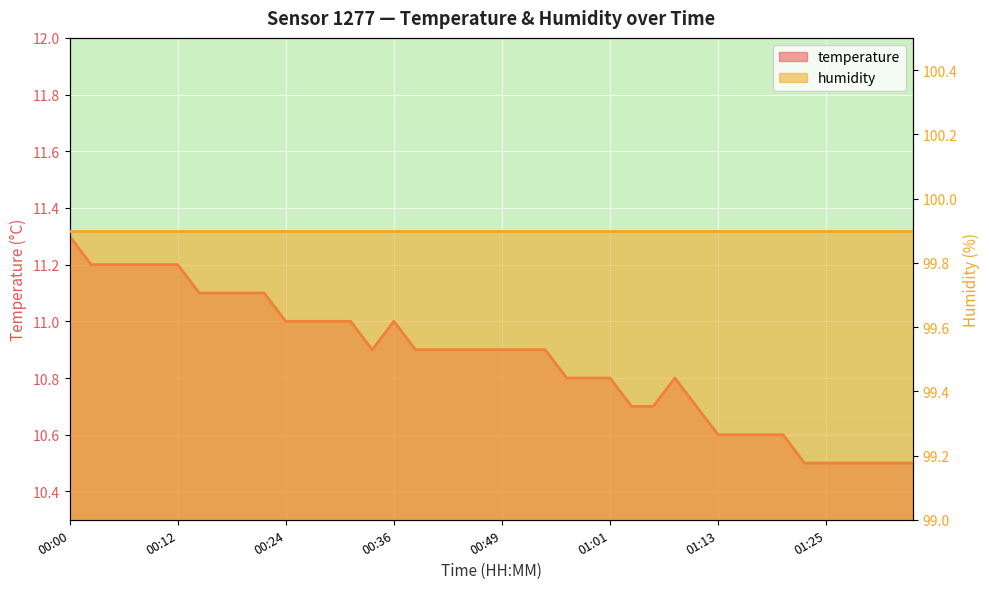

The chart shows a value of 3.2 at 00:49. True or false?

False